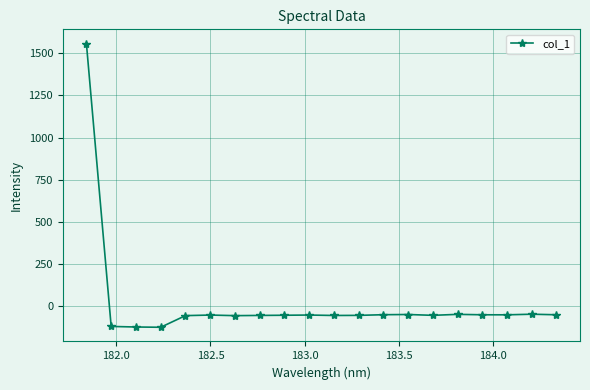

True or false: the data has more than 1 interior local peaks.

True